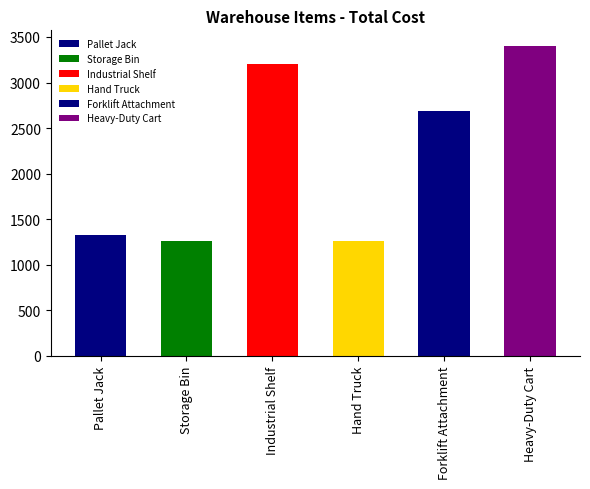

What is the value of the 3rd bar from the left?

3205